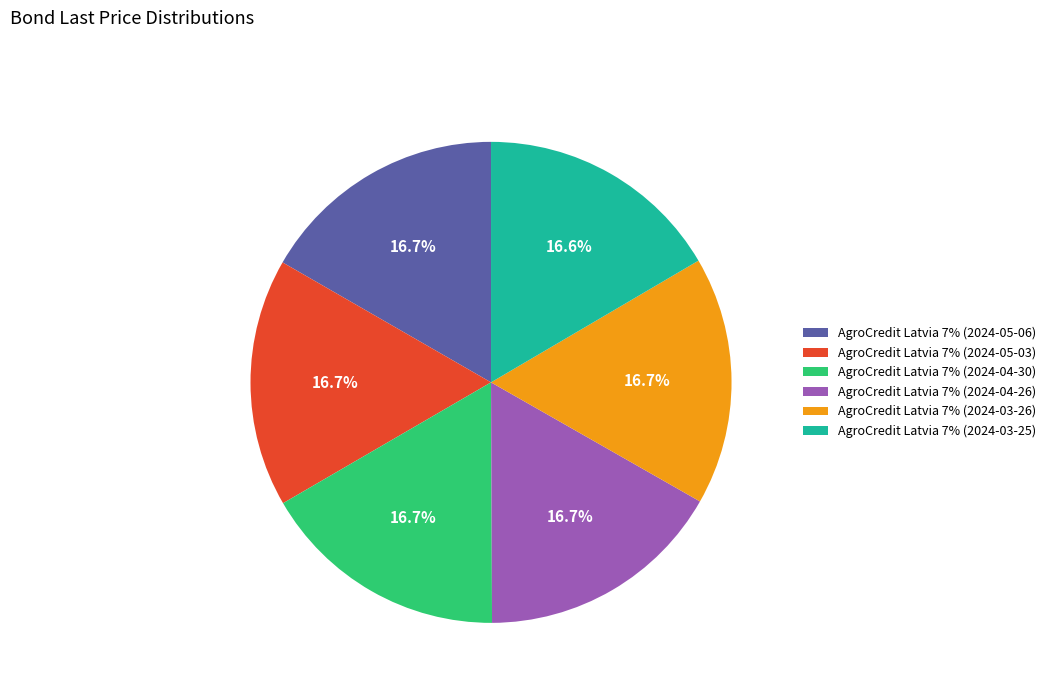

Do AgroCredit Latvia 7% (2024-03-26) and AgroCredit Latvia 7% (2024-04-26) together represent more than half of the pie?

No